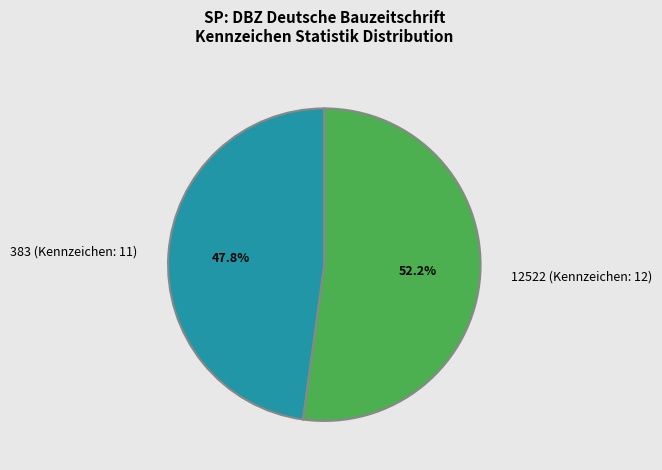

To the nearest percent, what is the combined percentage of 383 (Kennzeichen: 11) and 12522 (Kennzeichen: 12)?

100%